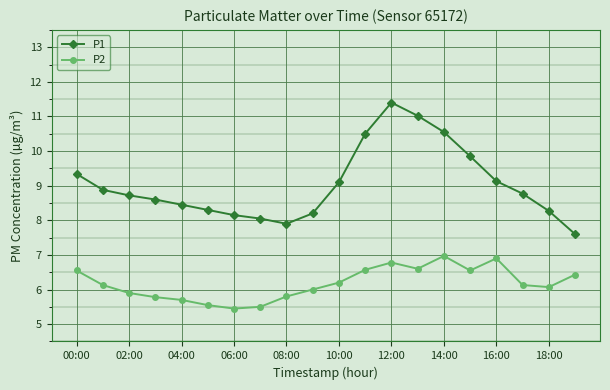

True or false: P2 has more than 2 interior local peaks.

True